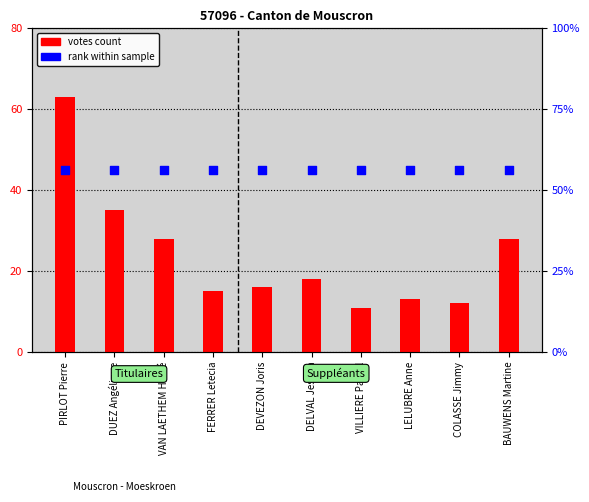

Which series reaches the minimum Y coordinate?

votes